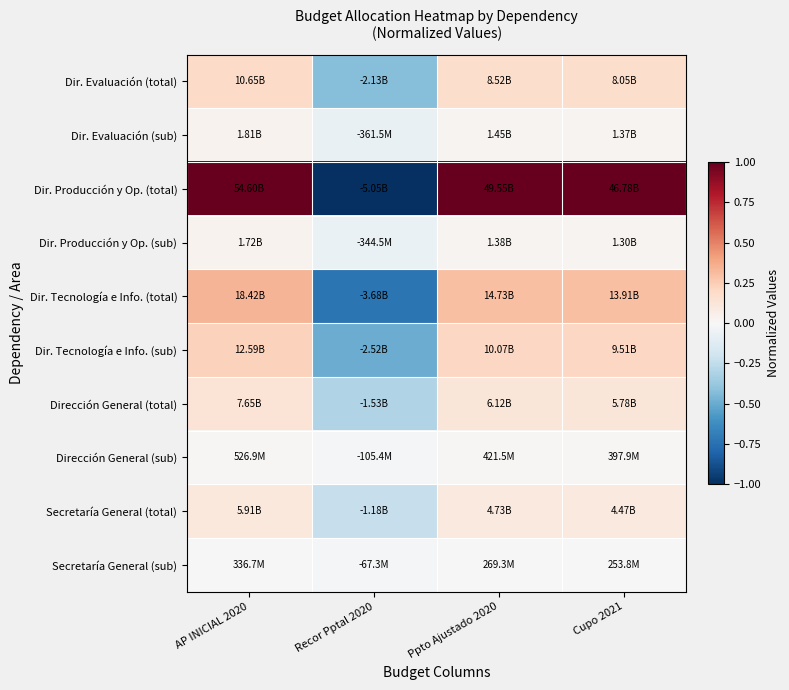

At AP INICIAL 2020, list the series in order from smallest to largest.

Secretaría General (sub), Dirección General (sub), Dir. Producción y Op. (sub), Dir. Evaluación (sub), Secretaría General (total), Dirección General (total), Dir. Evaluación (total), Dir. Tecnología e Info. (sub), Dir. Tecnología e Info. (total), Dir. Producción y Op. (total)